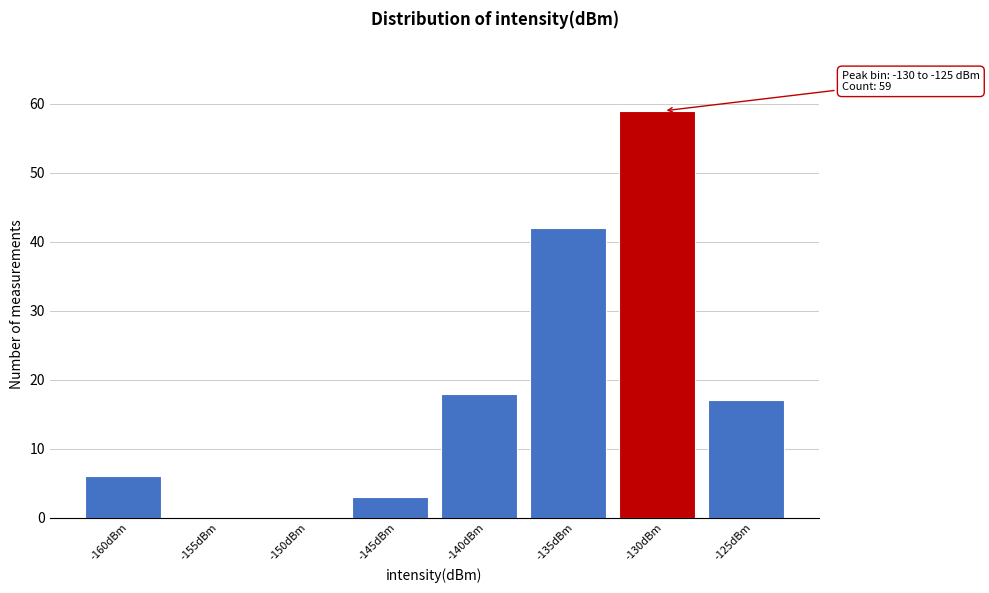

Reading left to right, list all the values displayed in this chart.

-160dBm=6	-155dBm=0	-150dBm=0	-145dBm=3	-140dBm=18	-135dBm=42	-130dBm=59	-125dBm=17